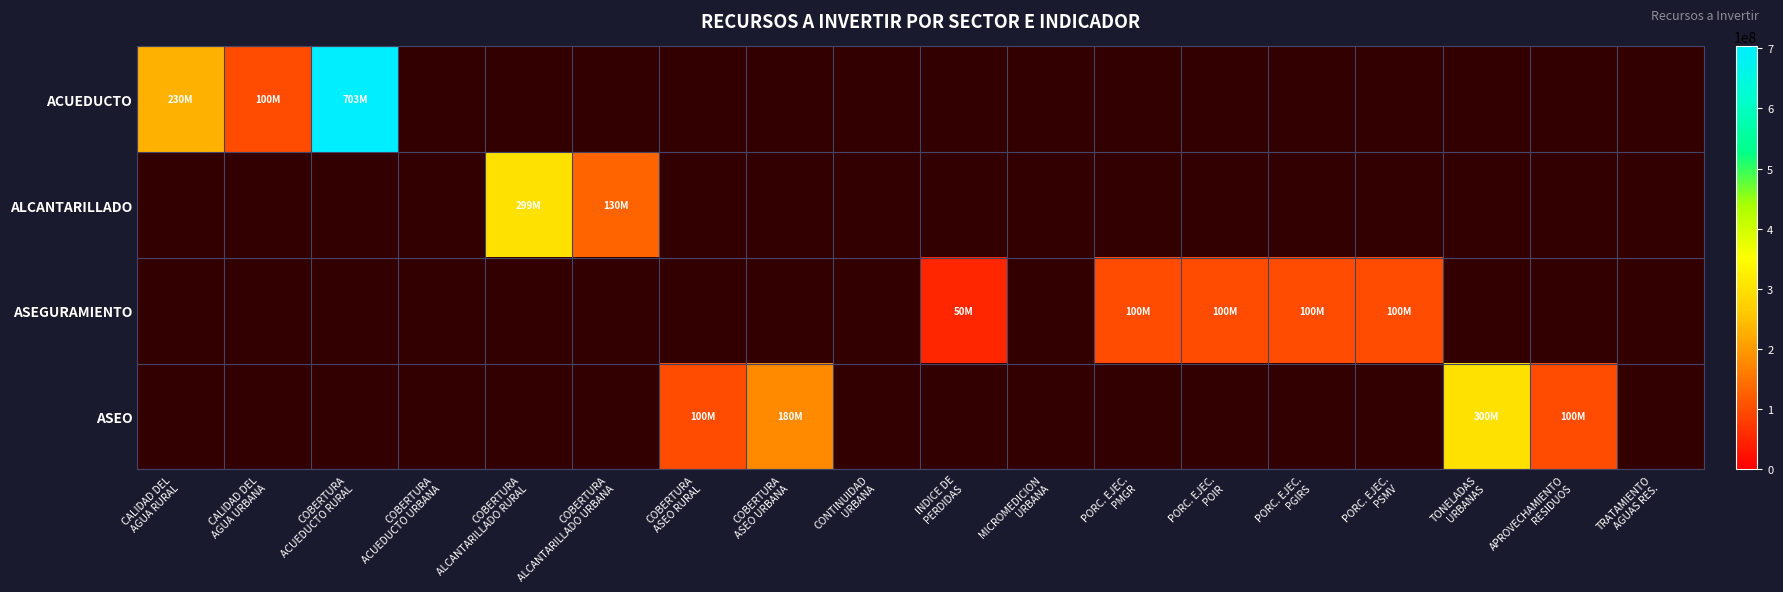

Between APROVECHAMIENTO
RESIDUOS and COBERTURA
ACUEDUCTO URBANA, which is larger?

COBERTURA
ACUEDUCTO URBANA